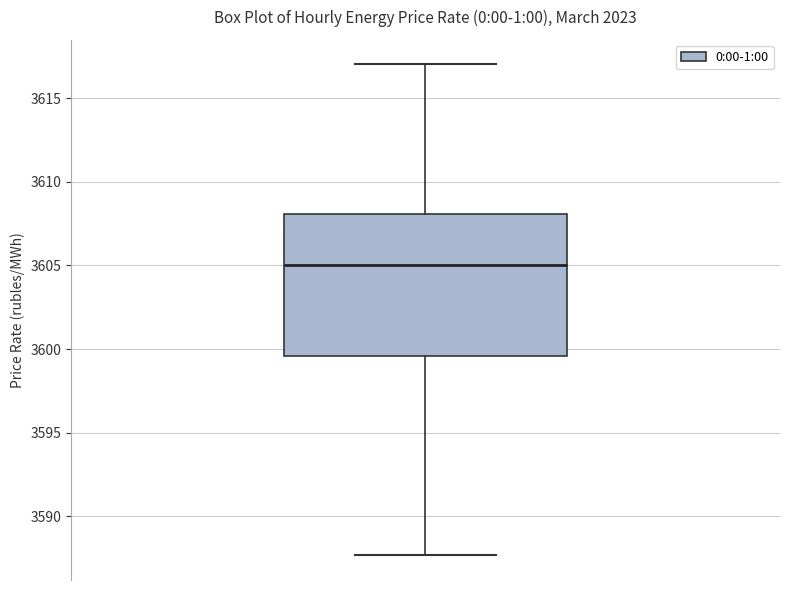

Transcribe this box plot: give where the median line is, the range the box spans, and where the two whiskers end, as read against the y-axis. The values are not printed on the chart, so give them approximately, as read against the axis.

median 3605.0, box 3599.5 to 3608.0, whiskers 3587.5 to 3617.0